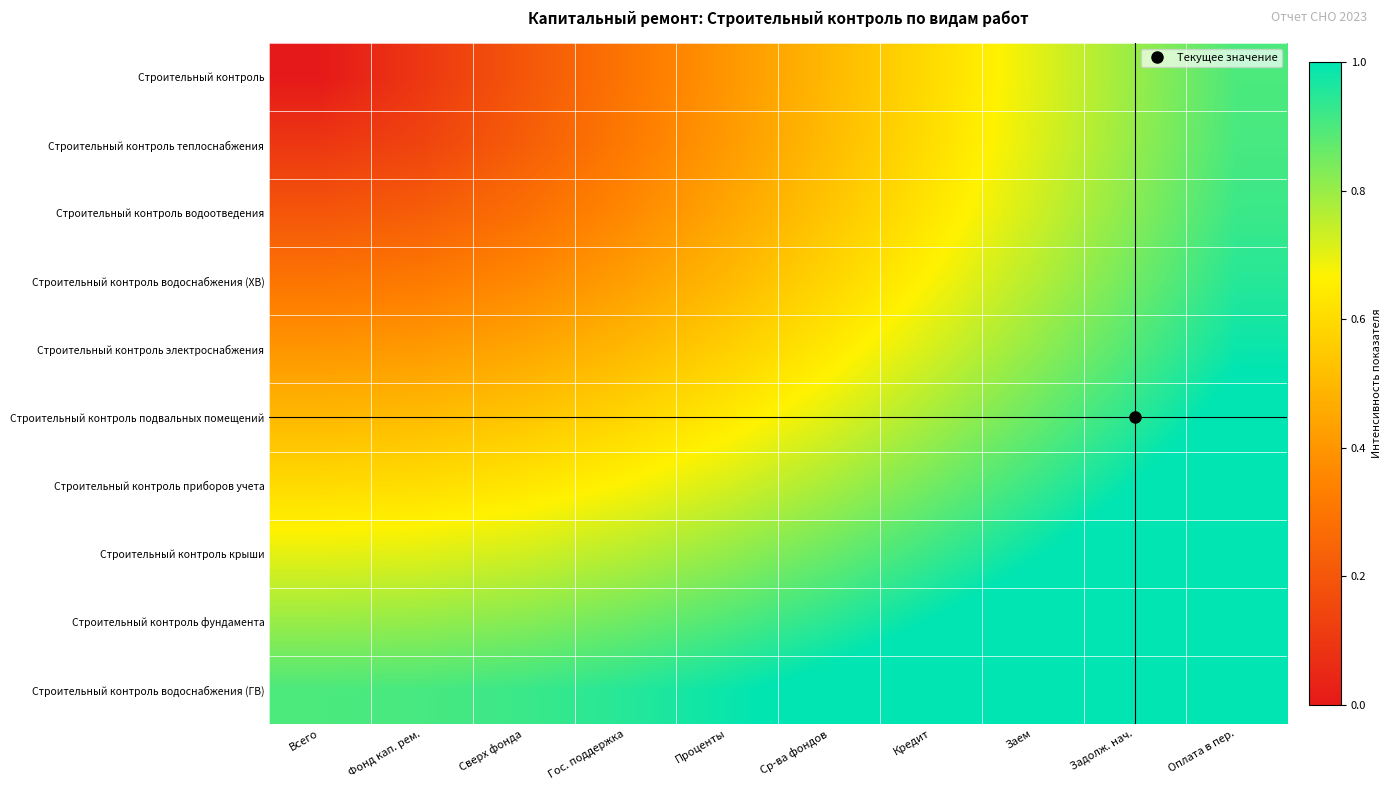

Reading right to left, transcribe all the data shown in this chart.

Строительный контроль: Оплата в пер.=0.9	Задолж. нач.=0.8	Заем=0.7	Кредит=0.6	Ср-ва фондов=0.5	Проценты=0.4	Гос. поддержка=0.3	Сверх фонда=0.2	Фонд кап. рем.=0.1	Всего=0.0
Строительный контроль теплоснабжения: Оплата в пер.=0.9	Задолж. нач.=0.8	Заем=0.7	Кредит=0.6	Ср-ва фондов=0.5	Проценты=0.4	Гос. поддержка=0.3	Сверх фонда=0.2	Фонд кап. рем.=0.1	Всего=0.1
Строительный контроль водоотведения: Оплата в пер.=0.9	Задолж. нач.=0.8	Заем=0.7	Кредит=0.6	Ср-ва фондов=0.5	Проценты=0.4	Гос. поддержка=0.4	Сверх фонда=0.3	Фонд кап. рем.=0.2	Всего=0.2
Строительный контроль водоснабжения (ХВ): Оплата в пер.=0.9	Задолж. нач.=0.9	Заем=0.8	Кредит=0.7	Ср-ва фондов=0.6	Проценты=0.5	Гос. поддержка=0.4	Сверх фонда=0.4	Фонд кап. рем.=0.3	Всего=0.3
Строительный контроль электроснабжения: Оплата в пер.=1.0	Задолж. нач.=0.9	Заем=0.8	Кредит=0.7	Ср-ва фондов=0.6	Проценты=0.6	Гос. поддержка=0.5	Сверх фонда=0.4	Фонд кап. рем.=0.4	Всего=0.4
Строительный контроль подвальных помещений: Оплата в пер.=1.0	Задолж. нач.=0.9	Заем=0.9	Кредит=0.8	Ср-ва фондов=0.7	Проценты=0.6	Гос. поддержка=0.6	Сверх фонда=0.5	Фонд кап. рем.=0.5	Всего=0.5
Строительный контроль приборов учета: Оплата в пер.=1.1	Задолж. нач.=1.0	Заем=0.9	Кредит=0.8	Ср-ва фондов=0.8	Проценты=0.7	Гос. поддержка=0.7	Сверх фонда=0.6	Фонд кап. рем.=0.6	Всего=0.6
Строительный контроль крыши: Оплата в пер.=1.1	Задолж. нач.=1.1	Заем=1.0	Кредит=0.9	Ср-ва фондов=0.9	Проценты=0.8	Гос. поддержка=0.8	Сверх фонда=0.7	Фонд кап. рем.=0.7	Всего=0.7
Строительный контроль фундамента: Оплата в пер.=1.2	Задолж. нач.=1.1	Заем=1.1	Кредит=1.0	Ср-ва фондов=0.9	Проценты=0.9	Гос. поддержка=0.9	Сверх фонда=0.8	Фонд кап. рем.=0.8	Всего=0.8
Строительный контроль водоснабжения (ГВ): Оплата в пер.=1.3	Задолж. нач.=1.2	Заем=1.1	Кредит=1.1	Ср-ва фондов=1.0	Проценты=1.0	Гос. поддержка=0.9	Сверх фонда=0.9	Фонд кап. рем.=0.9	Всего=0.9